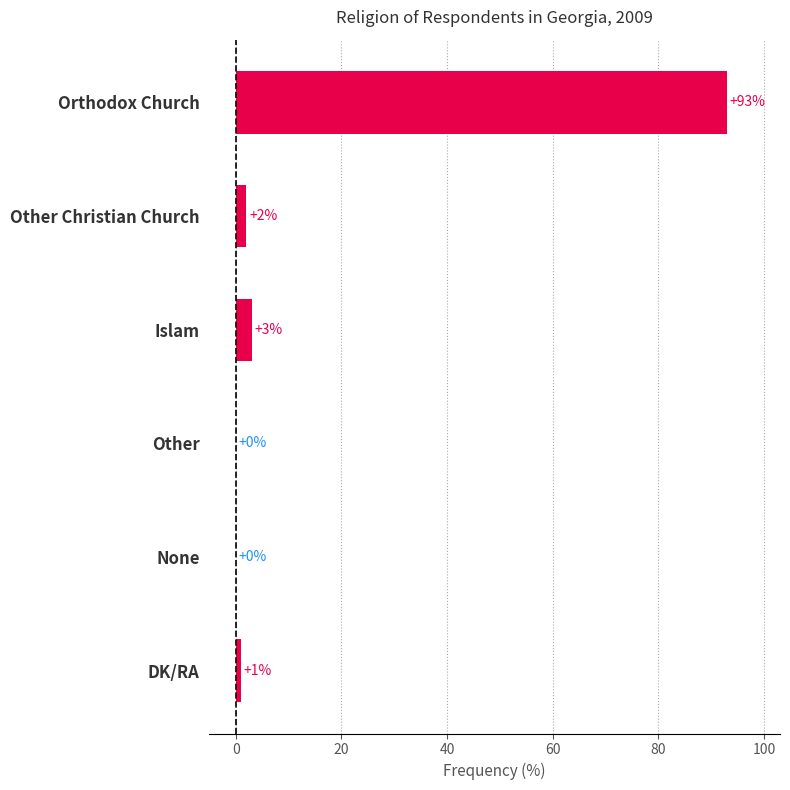

The value at Islam is 3. True or false?

True